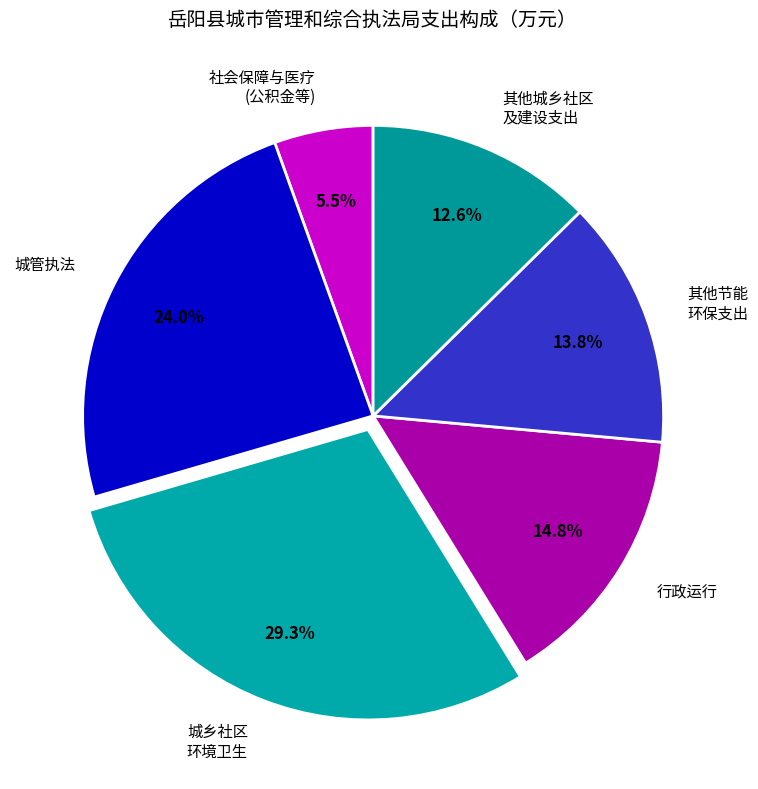

Is there a majority slice in this chart?

No